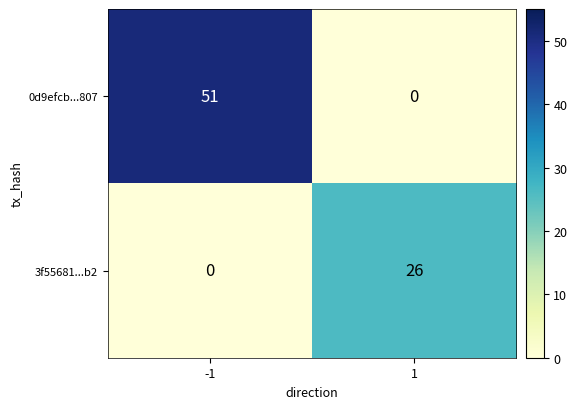

Reading right to left, what are all the values shown in this chart?

0d9efcb...807: 0	51
3f55681...b2: 26	0